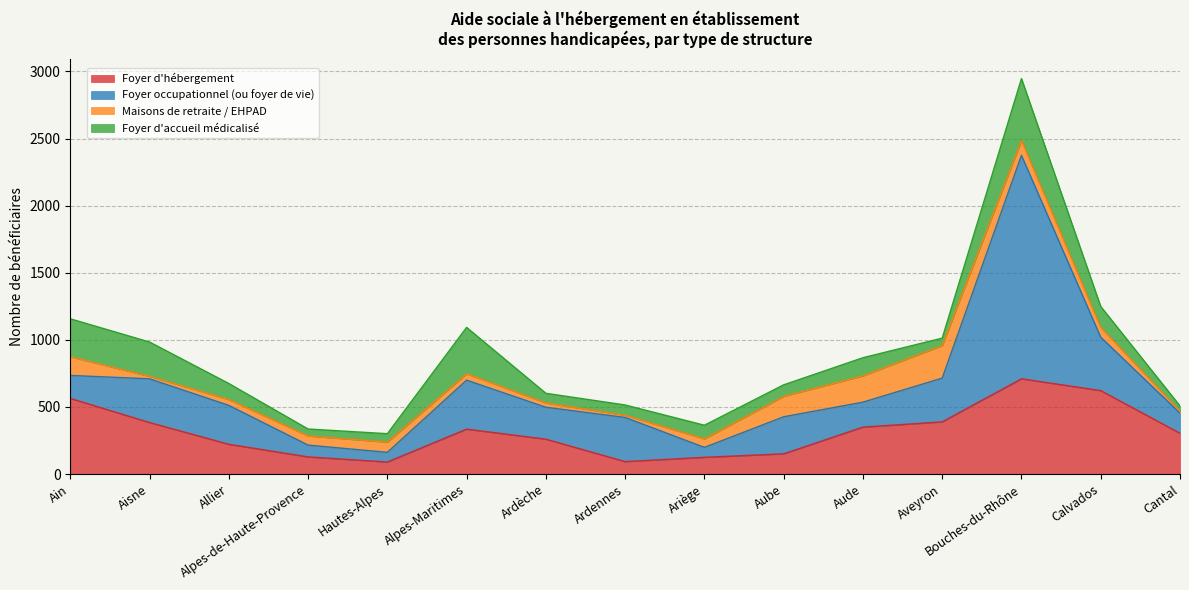

At how many categories does at least one series exceed 606?

2